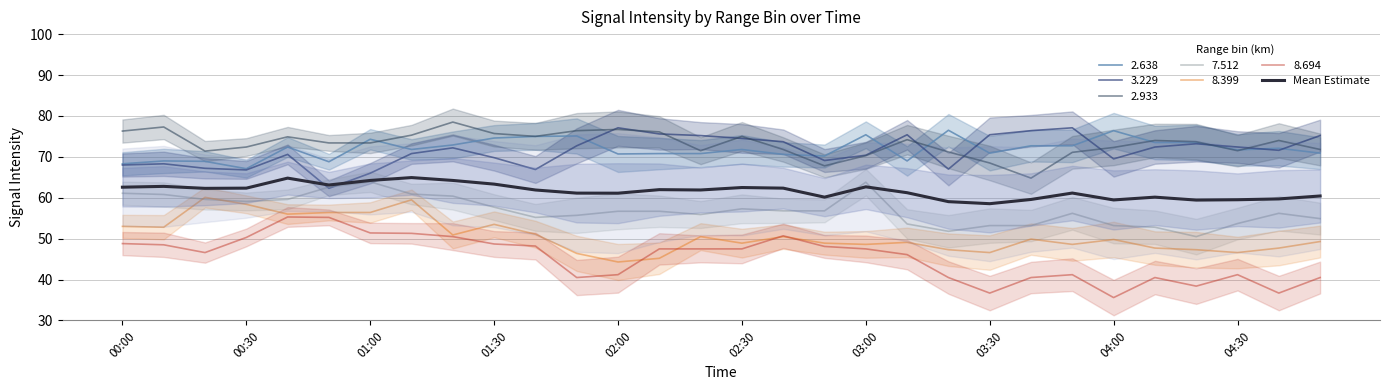

Is this an area chart (filled region under the line)?

No